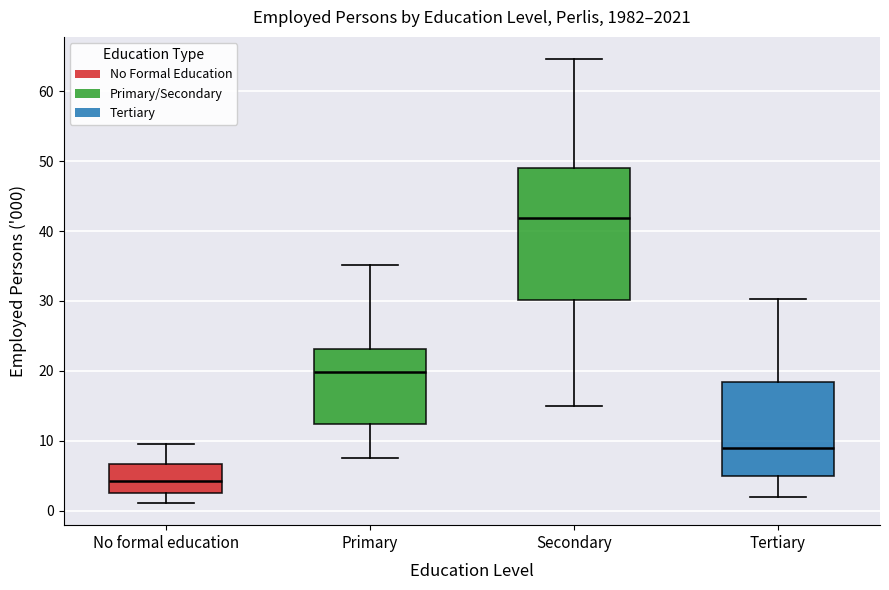

Where does the lower whisker of the box for Tertiary end on the y-axis? The values are not printed on the chart, so give them approximately, as read against the axis.

2